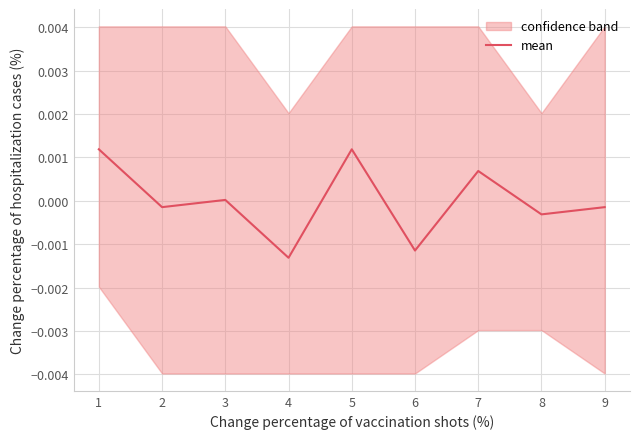

How many interior local valleys (lower than both neighbors) does the data have?

4